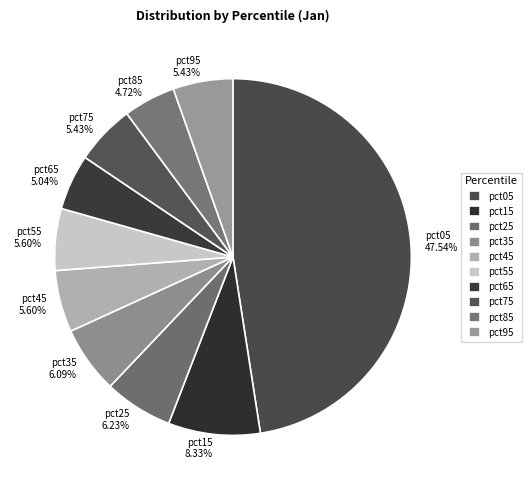

What is the largest slice in the pie chart?

pct05